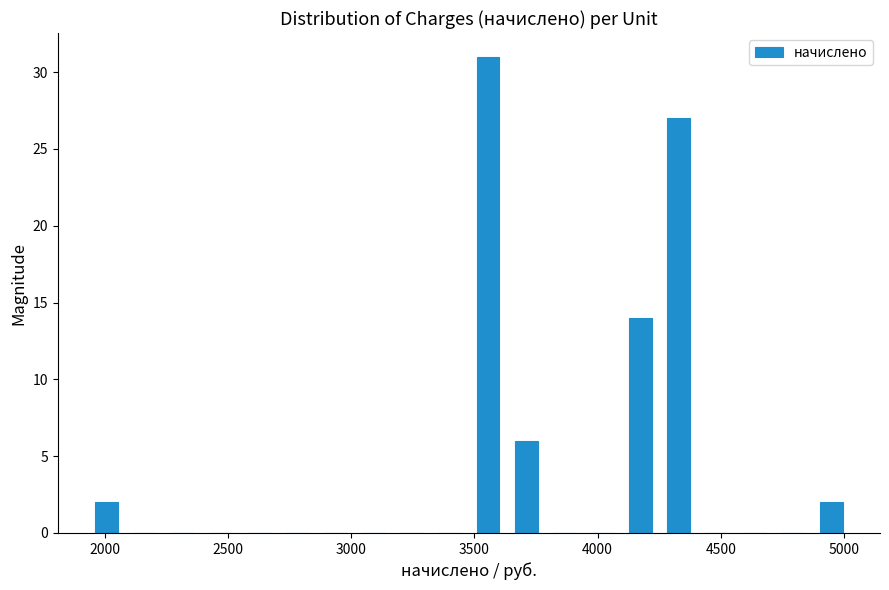

Read against the x-axis, roughly where is the centre of the tallest bar?

3550